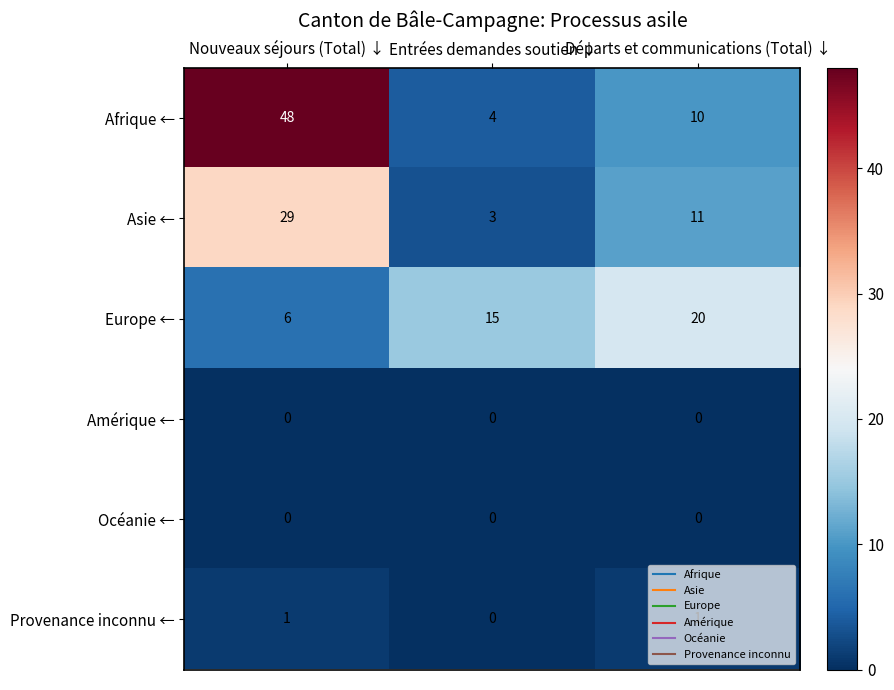

Which label corresponds to the largest value in the chart?

Nouveaux séjours (Total) ↓